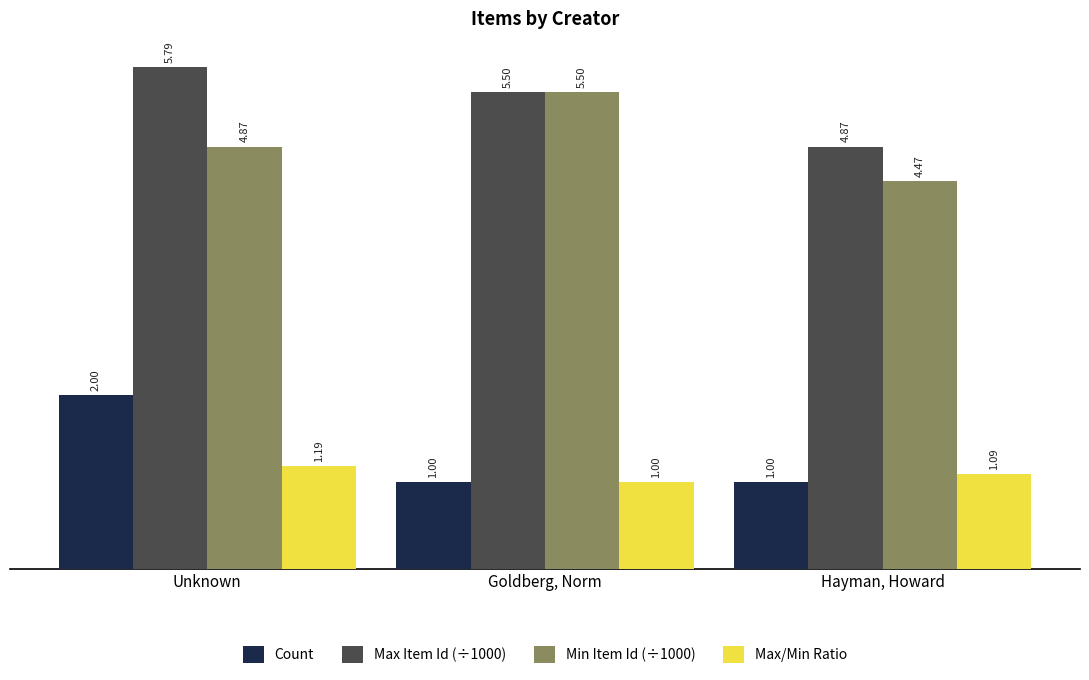

What position from the left is Unknown?

1